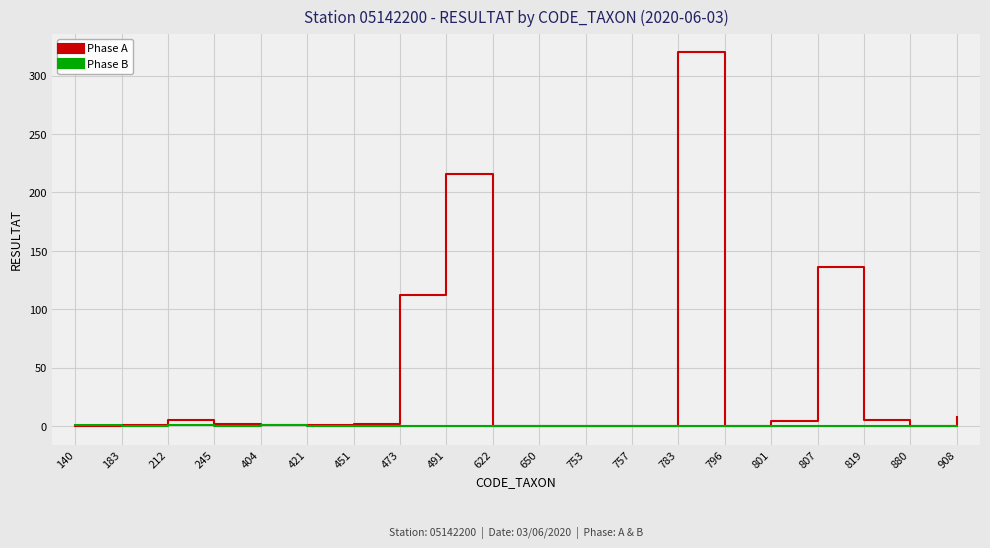

Is it true that Phase B equals 0 at 796?

True